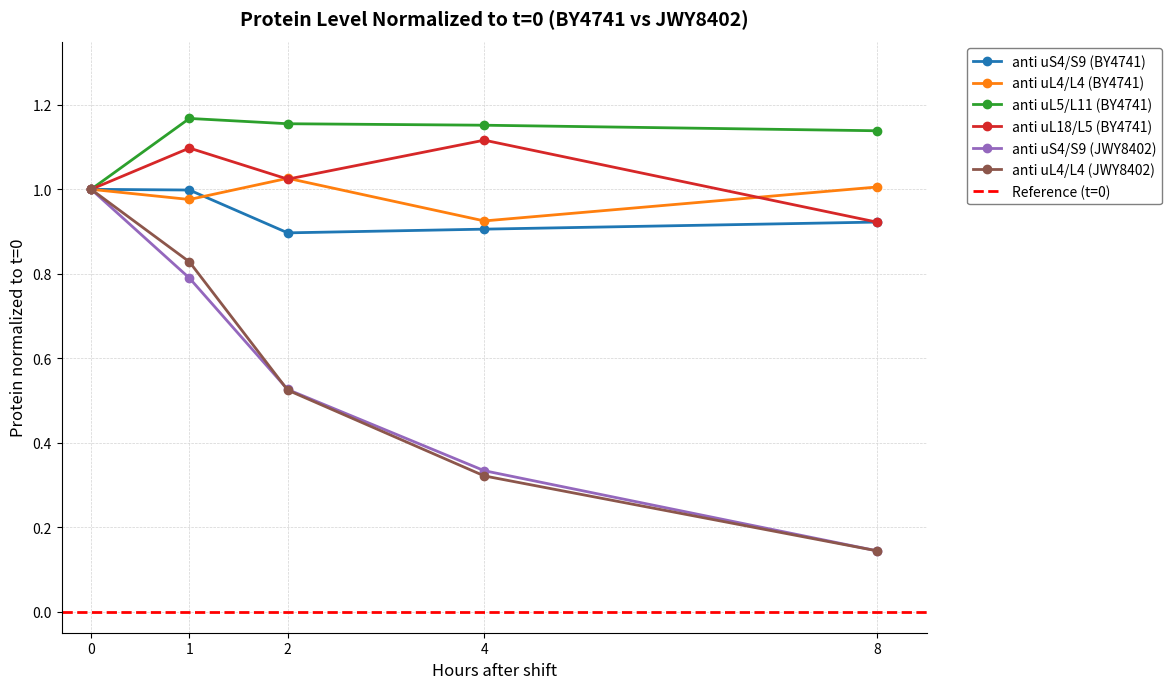

What are all the series names shown in the legend?

anti uS4/S9 (BY4741), anti uL4/L4 (BY4741), anti uL5/L11 (BY4741), anti uL18/L5 (BY4741), anti uS4/S9 (JWY8402), anti uL4/L4 (JWY8402)